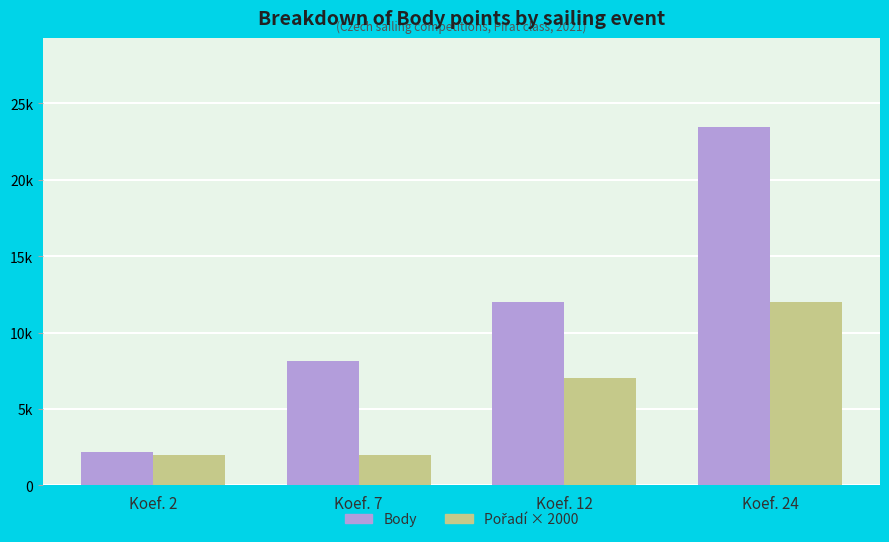

At which category is the sum across all series the highest?

Koef. 24